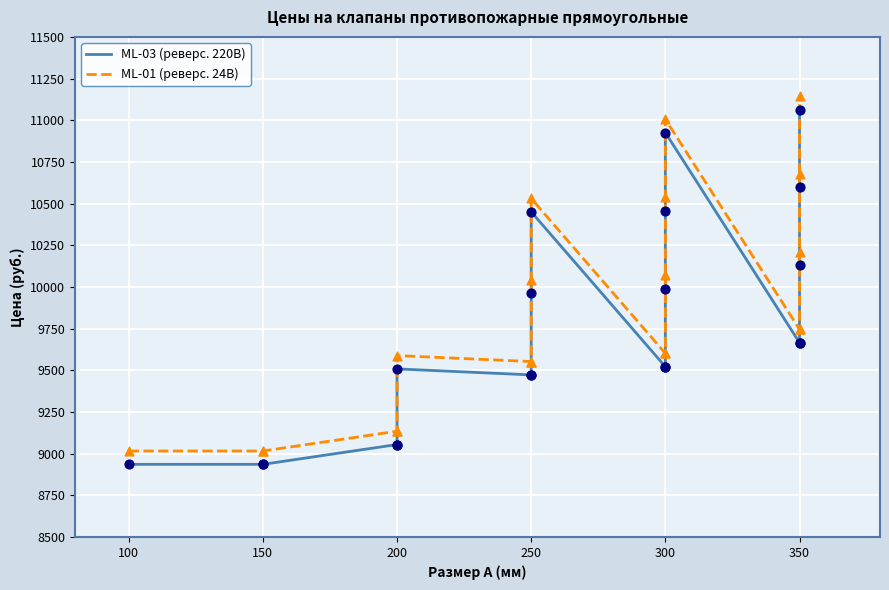

Which series reaches the minimum Y coordinate?

ML-03 (реверс. 220В)